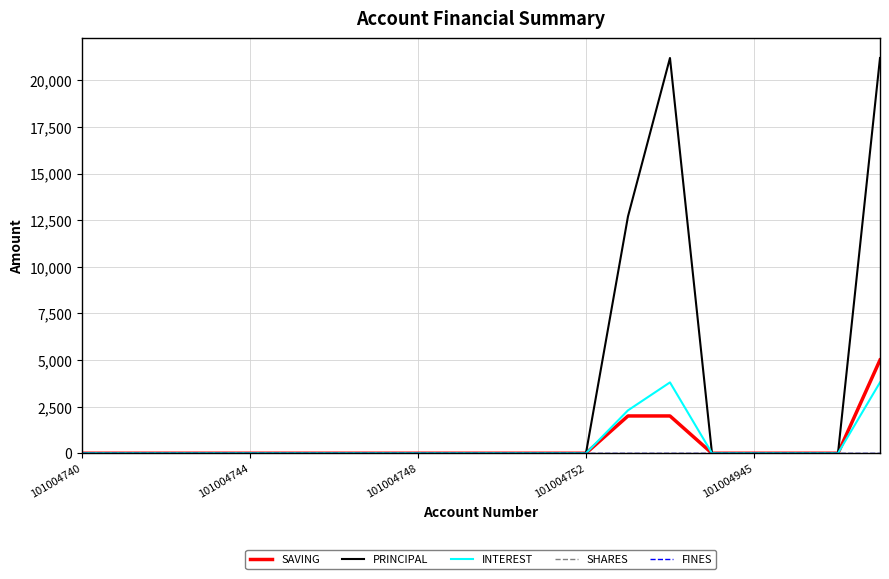

True or false: FINES and PRINCIPAL intersect in this chart.

False